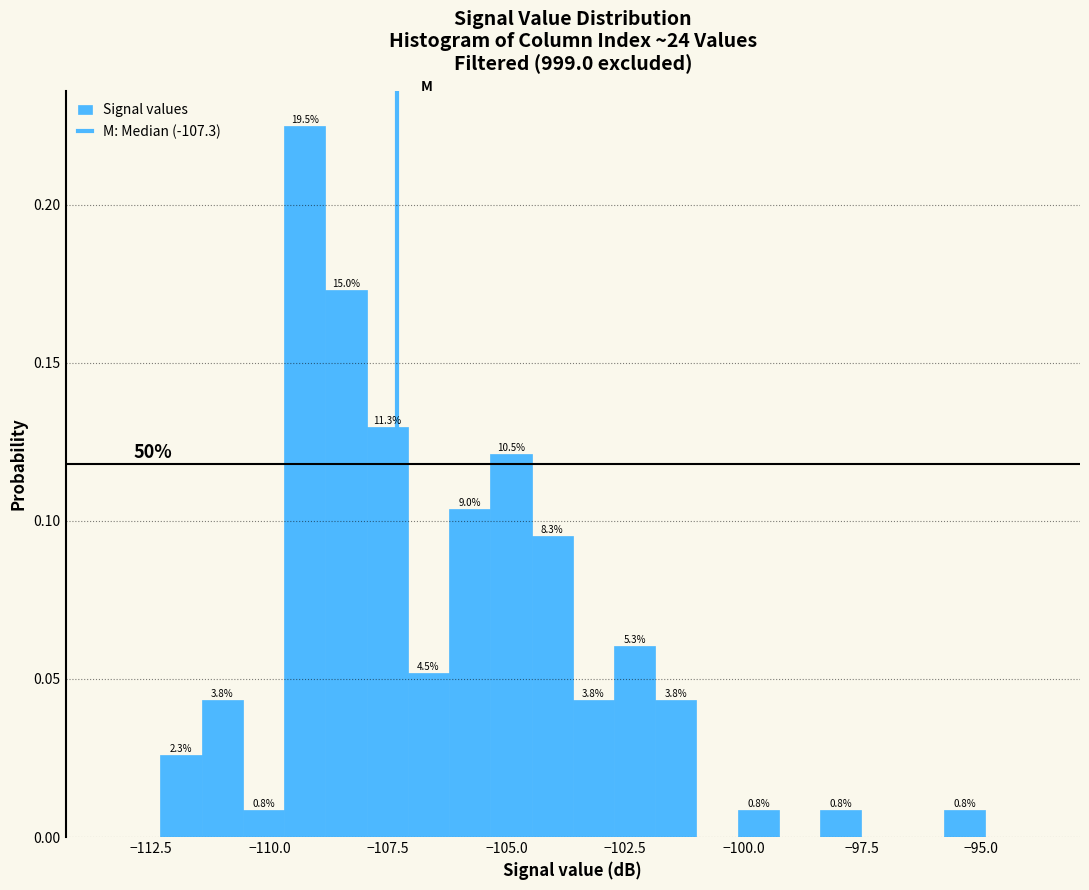

Around what value on the x-axis is the tallest bar? Give the approximate position of its centre, as read against the axis.

-109.5